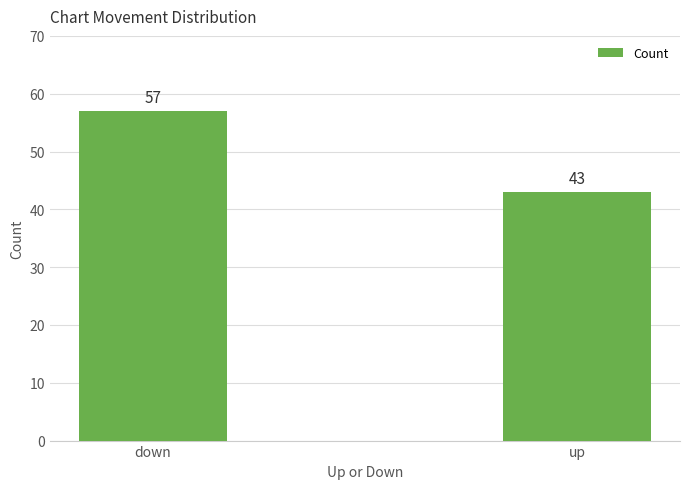

Reading left to right, list all the values displayed in this chart.

down=57	up=43